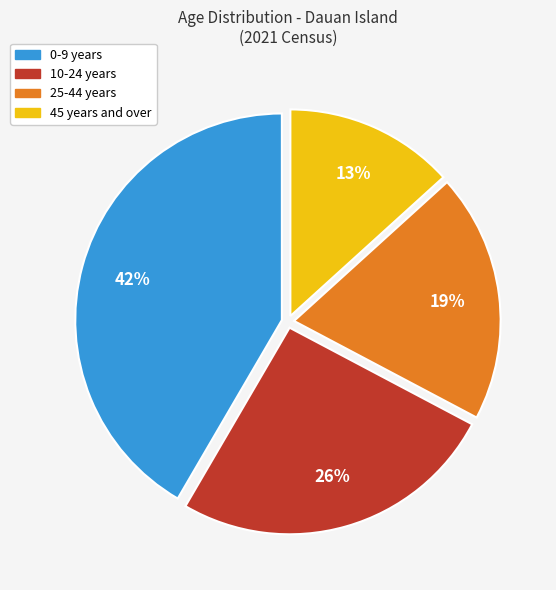

How many slices are in this pie chart?

4